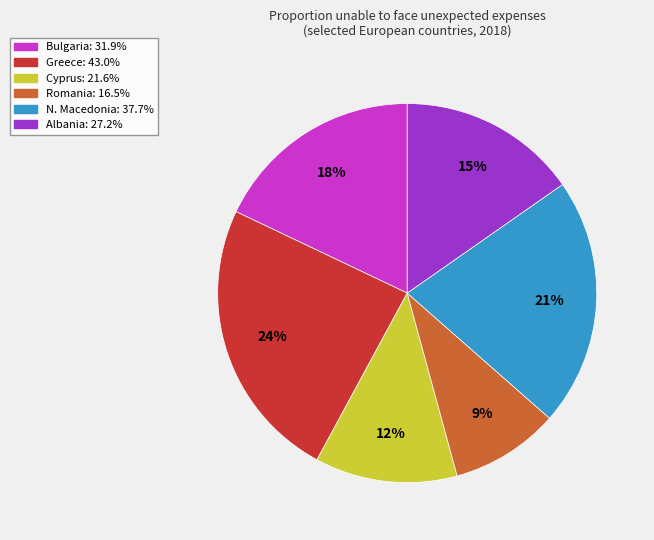

Does any single category account for the majority?

No